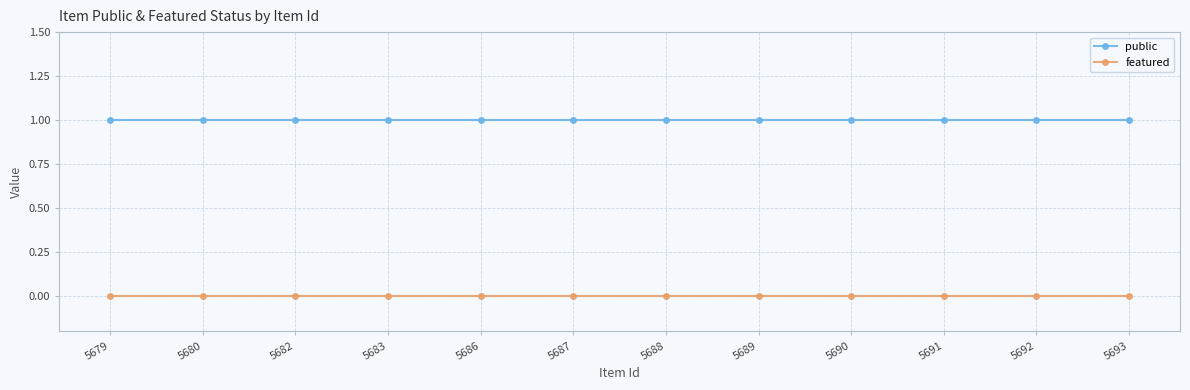

True or false: featured and public cross at least once.

False